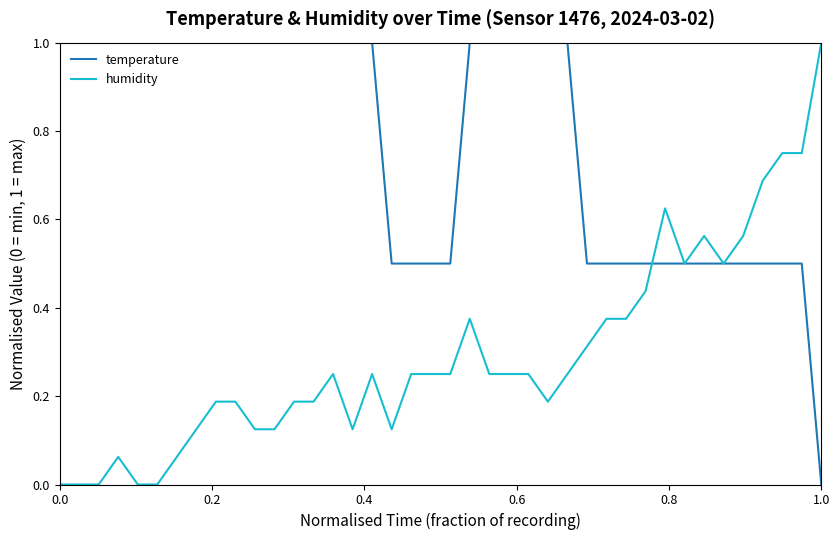

Is this an area chart (filled region under the line)?

No